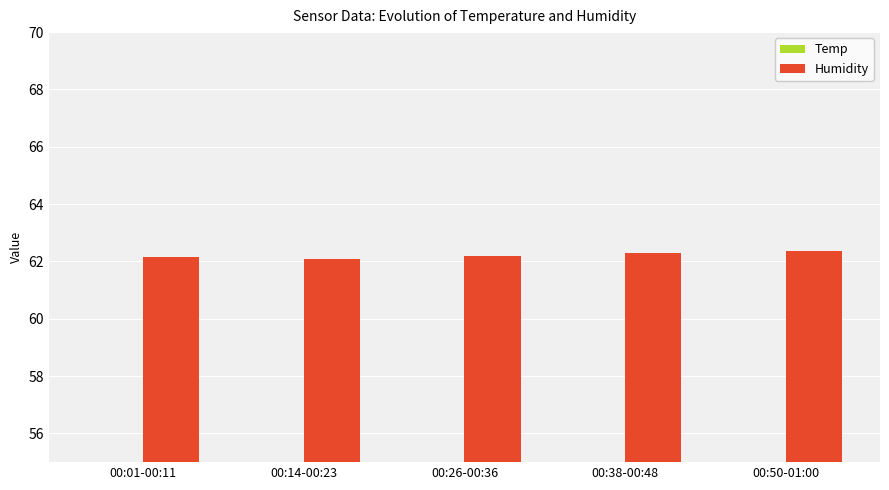

What is the value of the Temp bar at the 4th from the left?

8.0